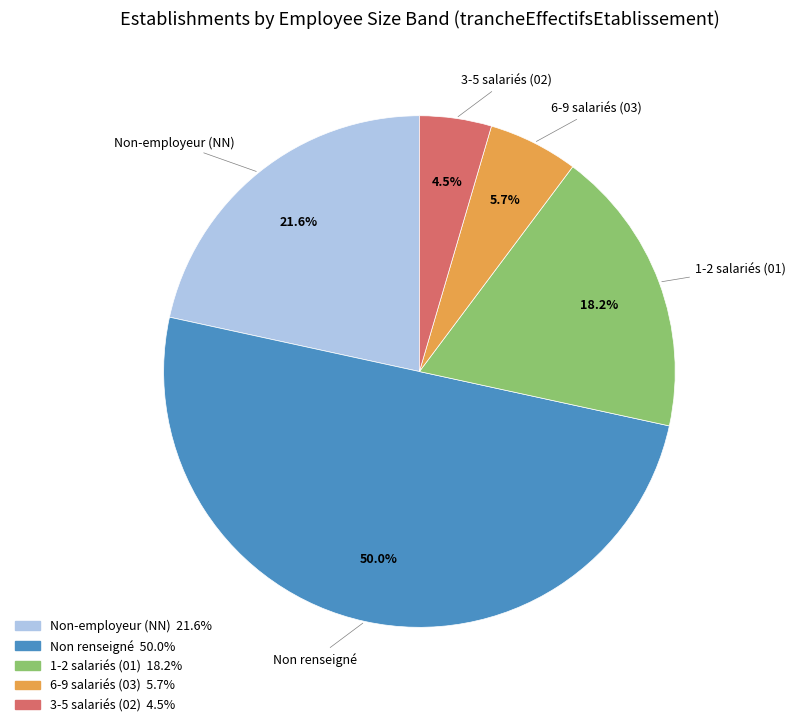

To the nearest percent, what is the difference between the largest and smallest slice percentages?

45%